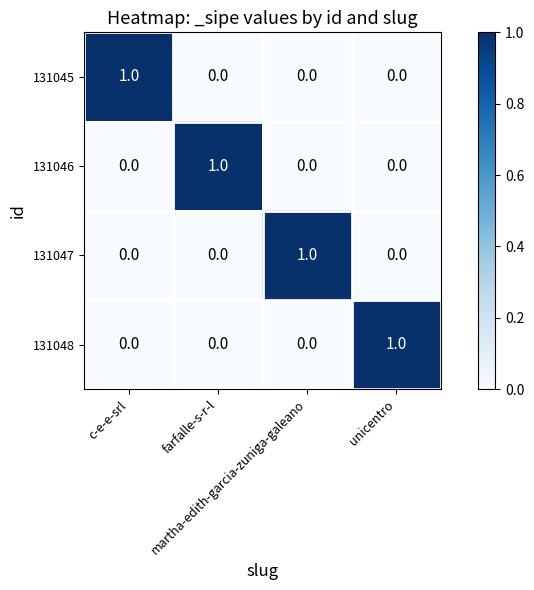

At how many categories does at least one series exceed 0?

4